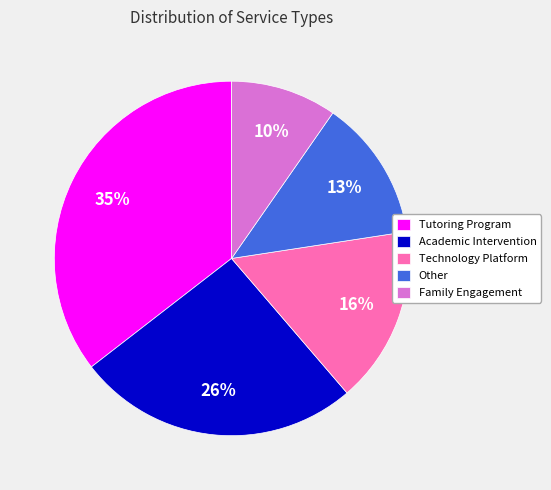

Do Academic Intervention and Technology Platform together represent more than half of the pie?

No